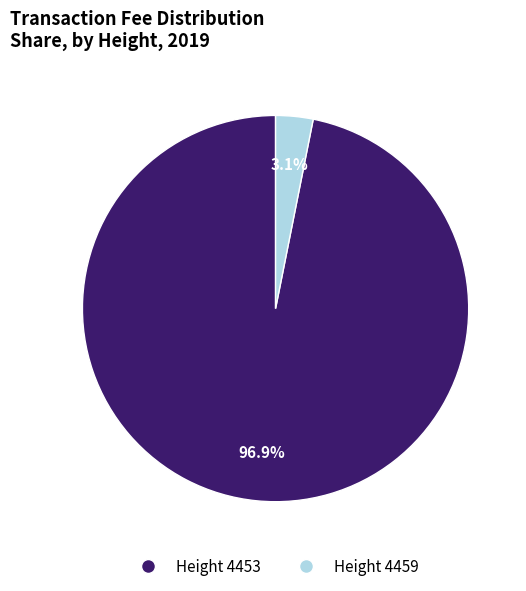

Is there a majority slice in this chart?

Yes